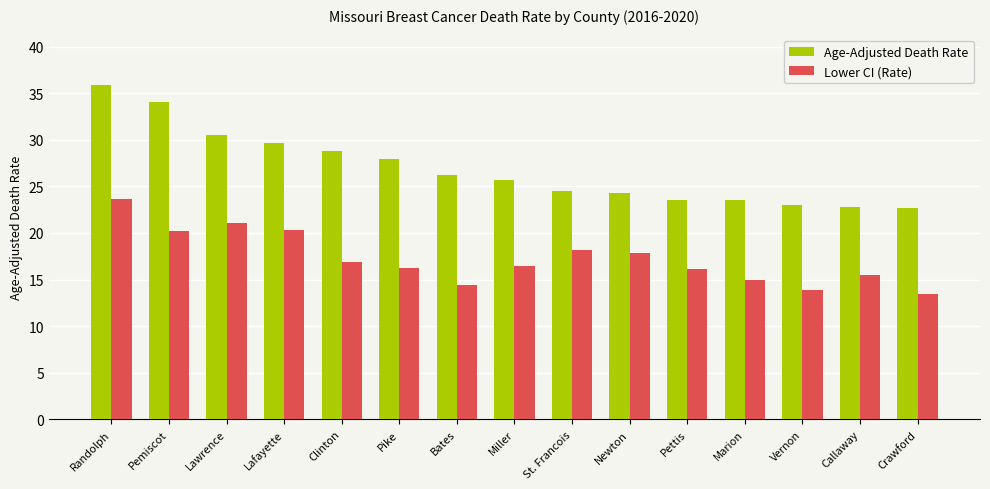

Is it true that Lower CI (Rate) equals 20.2 at Pemiscot?

True